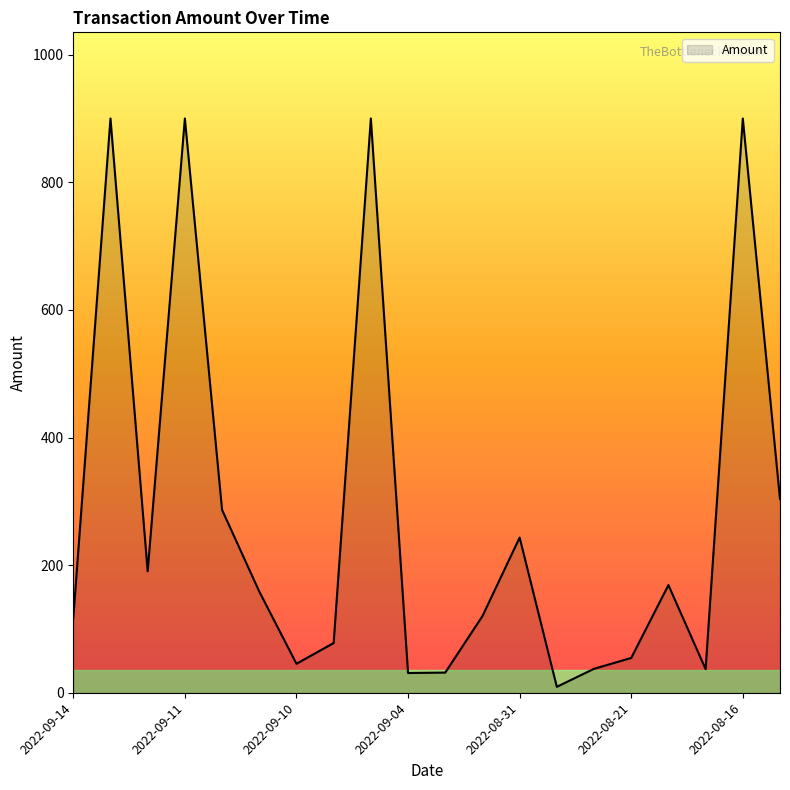

What is the minimum value shown in the chart?

9.3